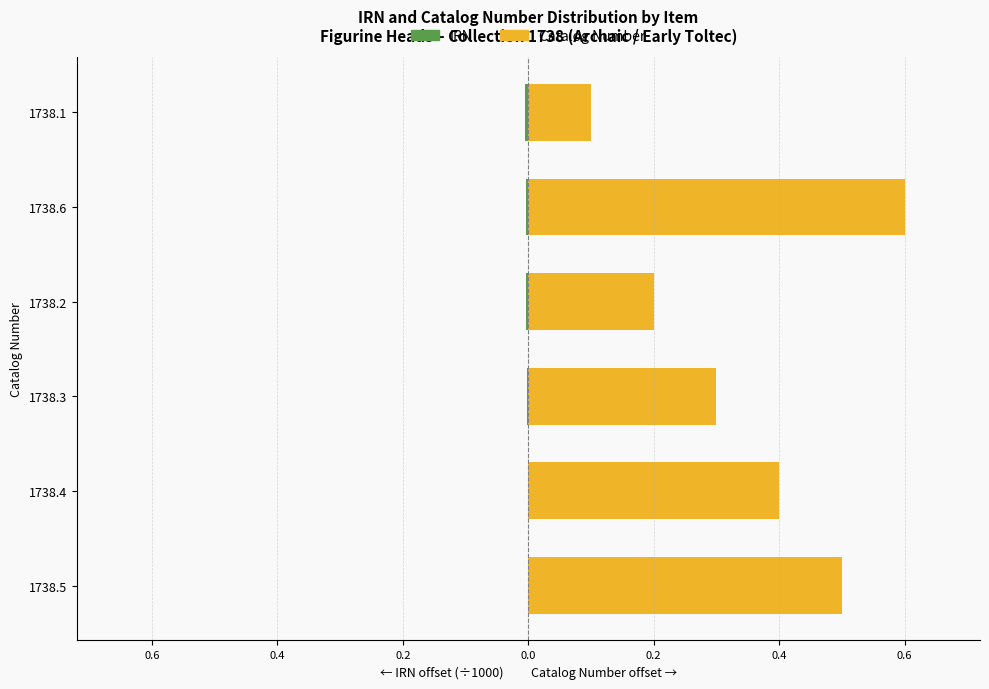

True or false: IRN has a value of -0.0 at 1738.3.

False